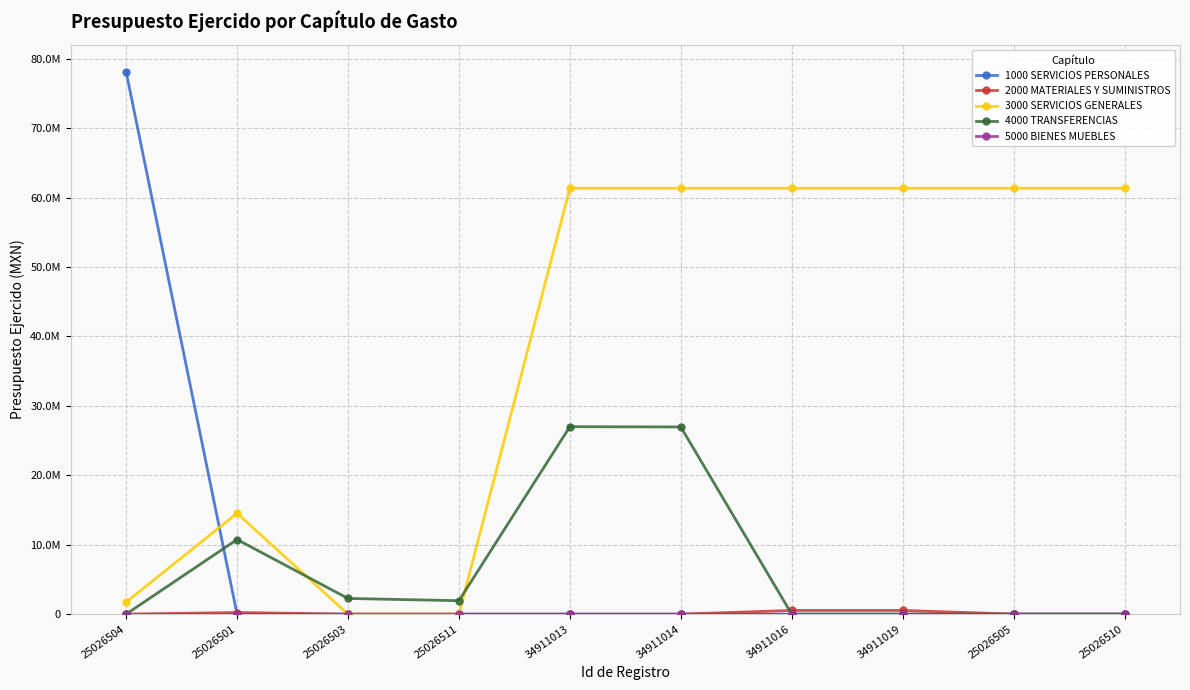

Reading left to right, transcribe all the data shown in this chart.

1000 SERVICIOS PERSONALES: 78129618.2	0.0	0.0	0.0	0.0	0.0	0.0	0.0	0.0	0.0
2000 MATERIALES Y SUMINISTROS: 0.0	234800.1	0.0	0.0	0.0	0.0	532470.7	532470.7	0.0	0.0
3000 SERVICIOS GENERALES: 1728497.2	14530839.5	0.0	0.0	61350669.5	61350669.5	61350669.5	61350669.5	61350669.5	61350669.5
4000 TRANSFERENCIAS: 0.0	10750000.0	2260000.0	1935600.0	27000000.0	26963650.0	0.0	0.0	0.0	0.0
5000 BIENES MUEBLES: 0.0	0.0	0.0	0.0	0.0	0.0	0.0	0.0	0.0	0.0